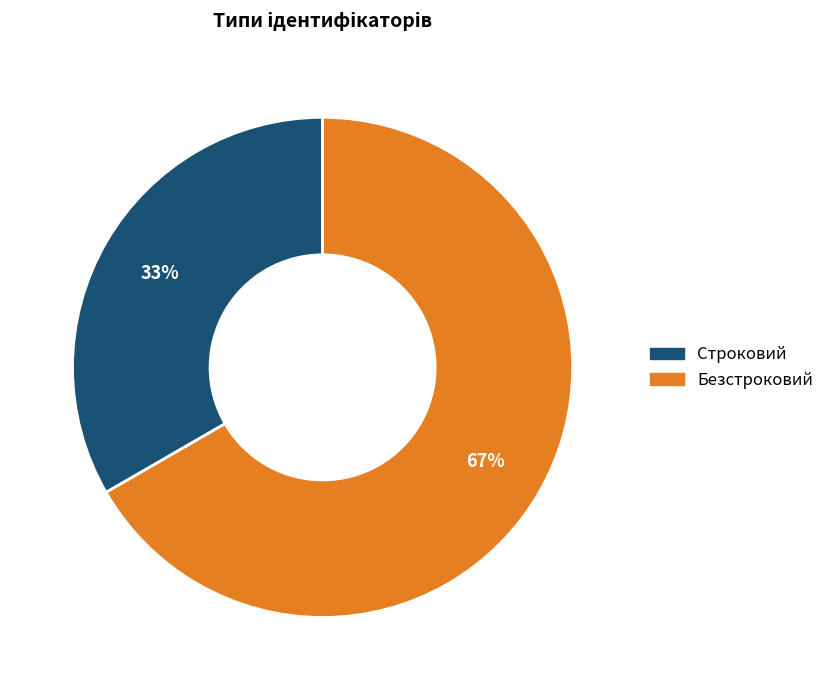

Is the sum of Безстроковий and Строковий greater than half?

Yes